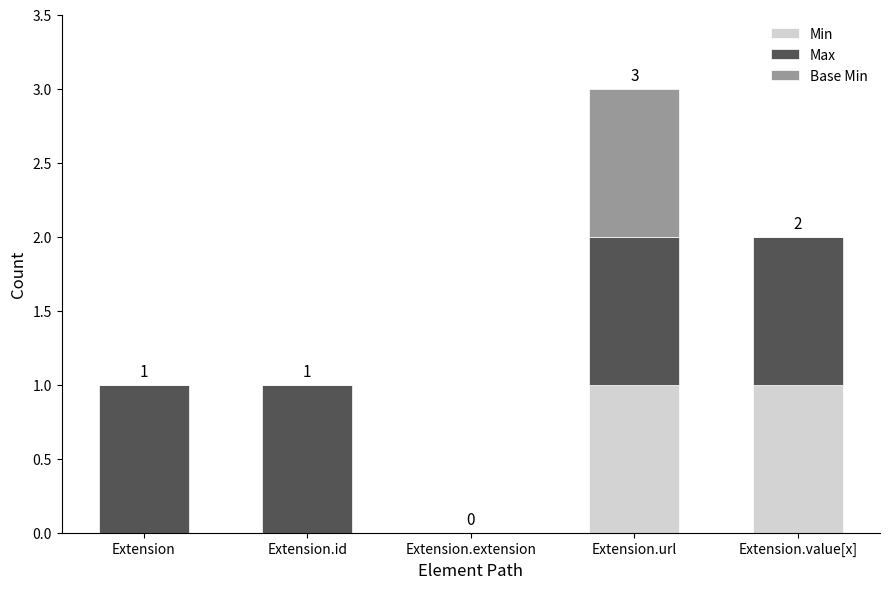

How many distinct data groups are displayed?

3